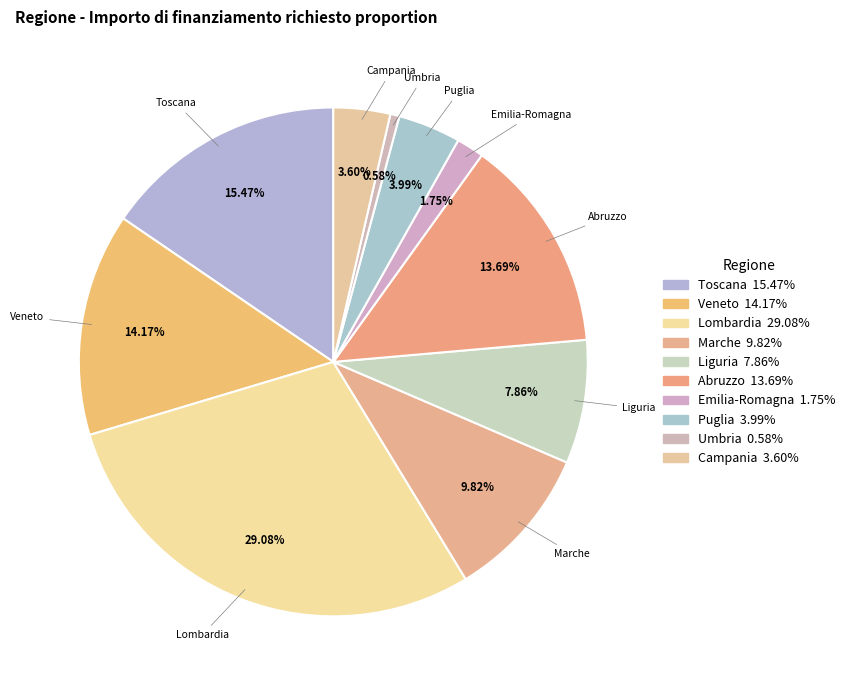

How many segments does this pie chart have?

10